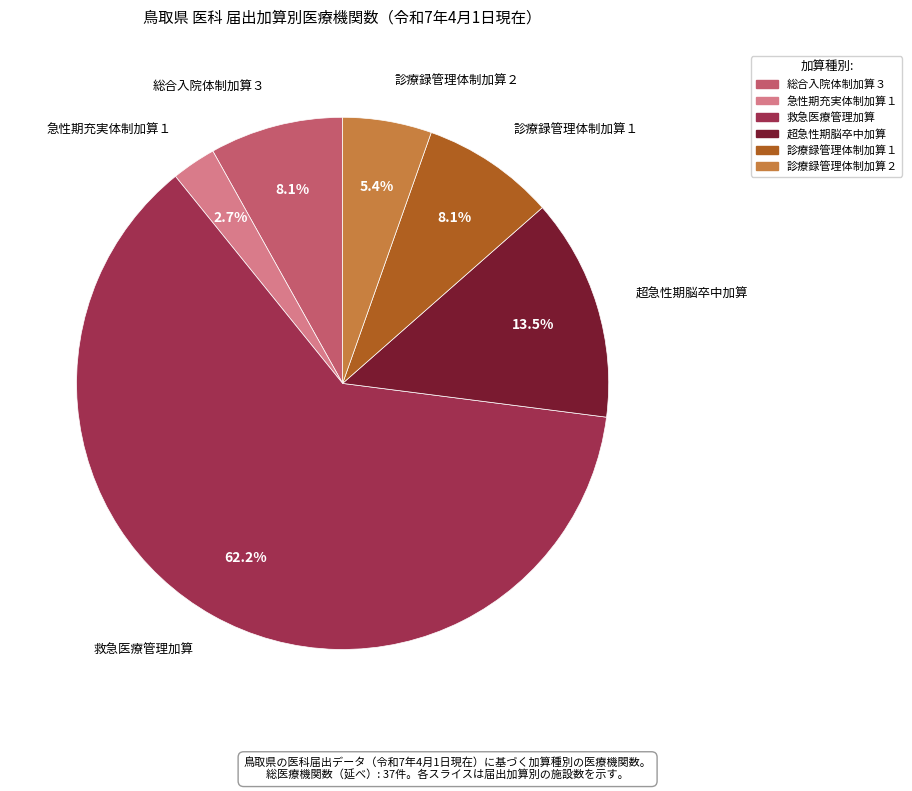

Is 診療録管理体制加算１ the majority of the pie?

No